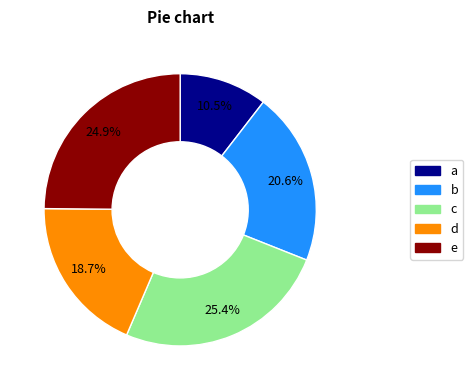

Does any single category account for the majority?

No